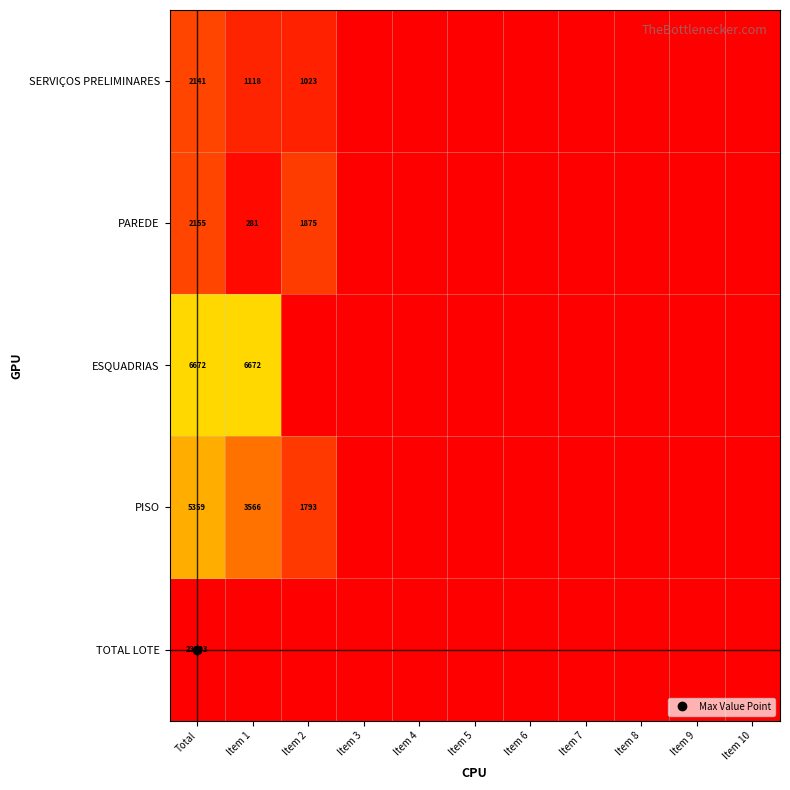

Which has a higher value, Item 9 or Item 3?

Item 9